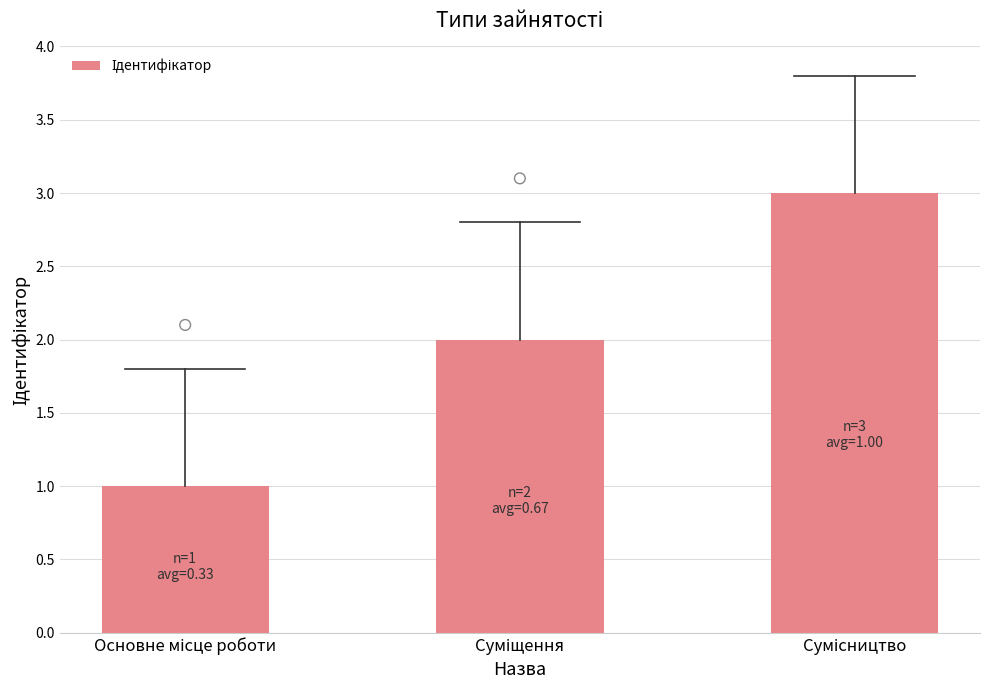

What is the change in value from Основне місце роботи to Сумісництво?

+2